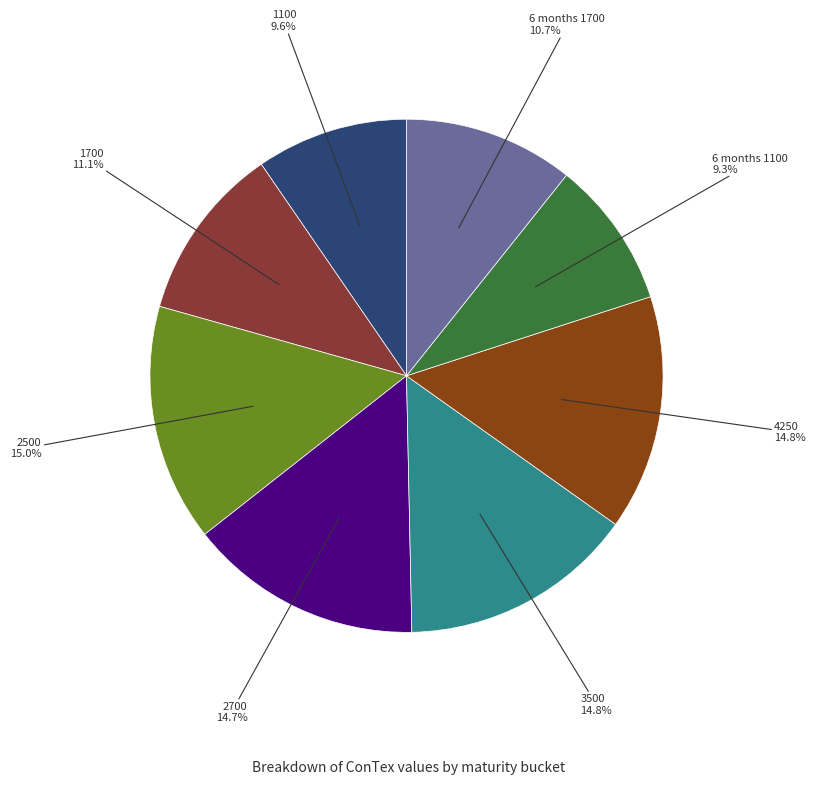

Is there a majority slice in this chart?

No